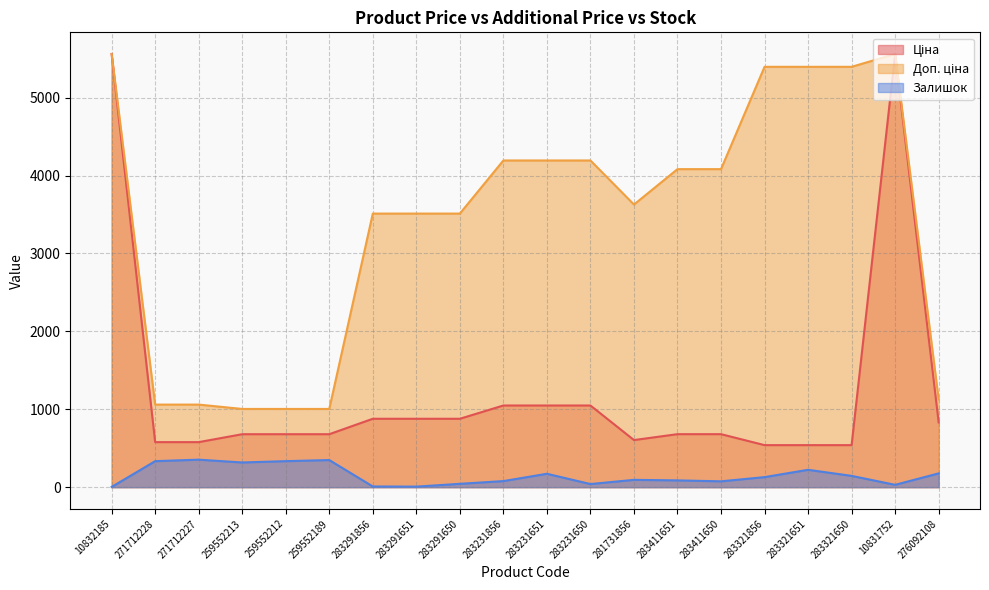

What is the minimum value shown in the chart?

3.0